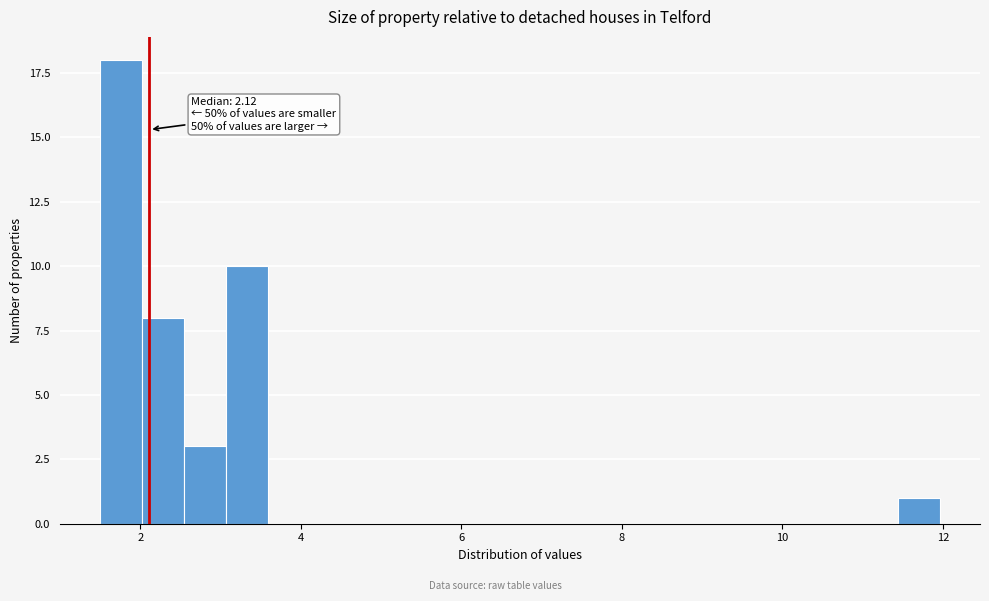

Around what value on the x-axis is the tallest bar? Give the approximate position of its centre, as read against the axis.

1.8